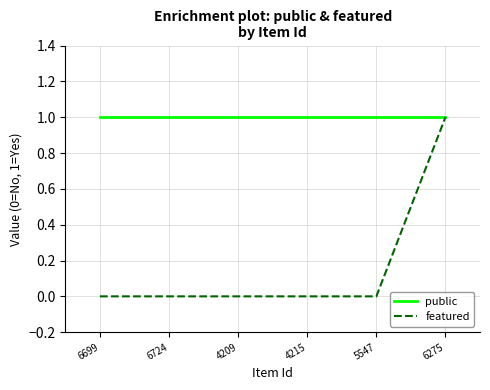

Is it true that featured equals 1 at 4209?

False